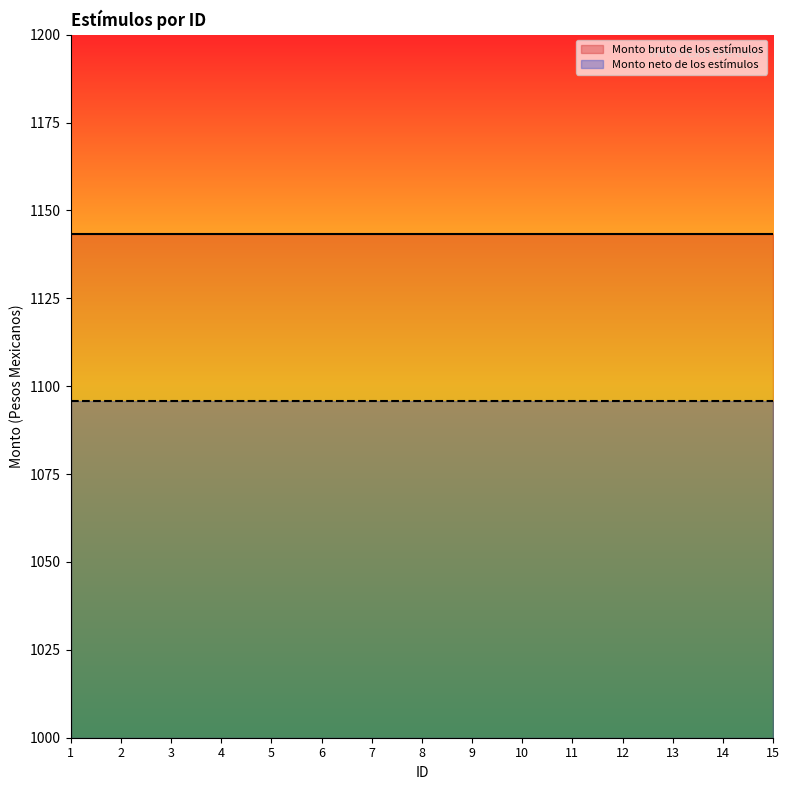

How many lines are shown in the chart?

2